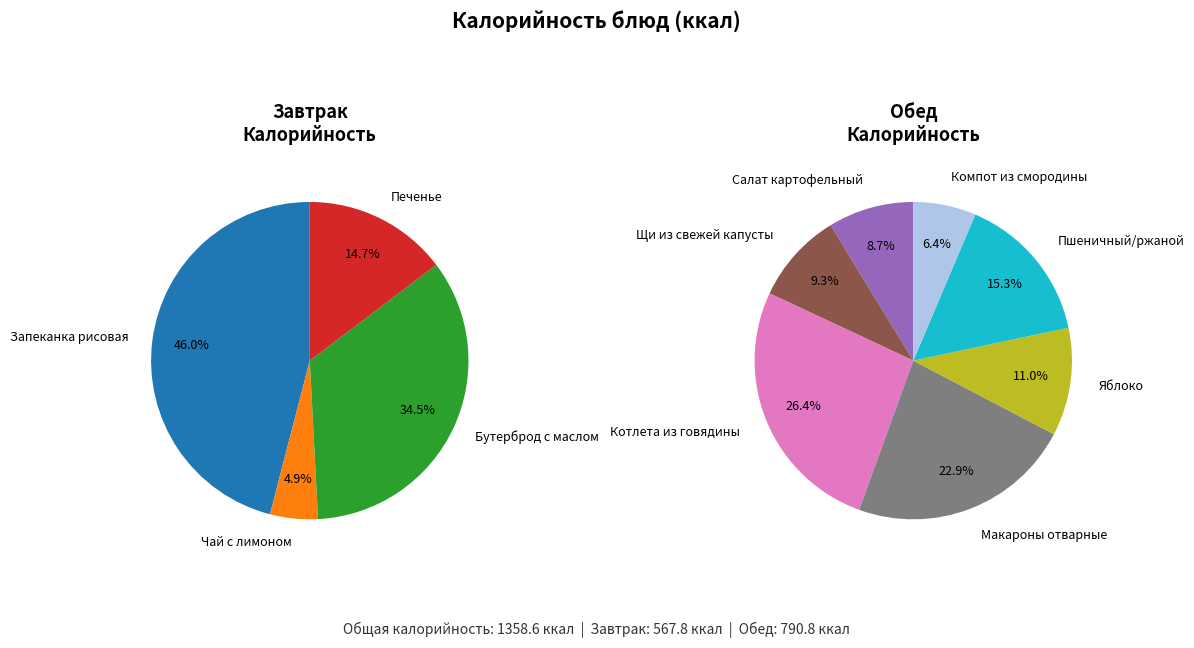

Is there a majority slice in this chart?

No